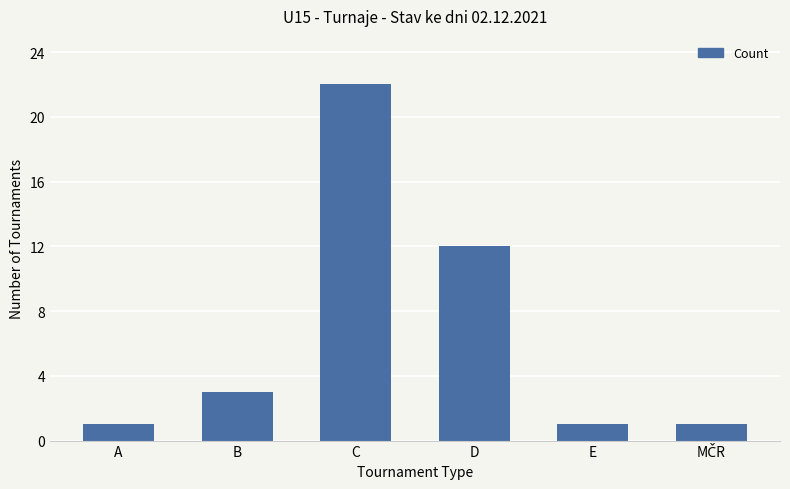

Count the number of categories in the chart.

6